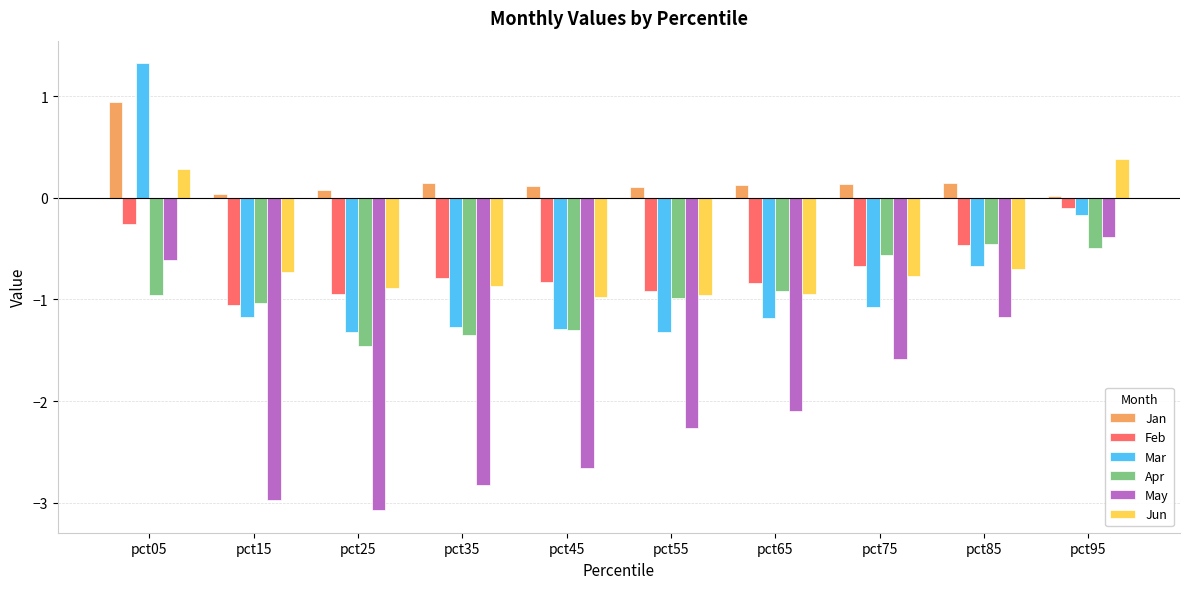

How many values in Mar are above zero?

1